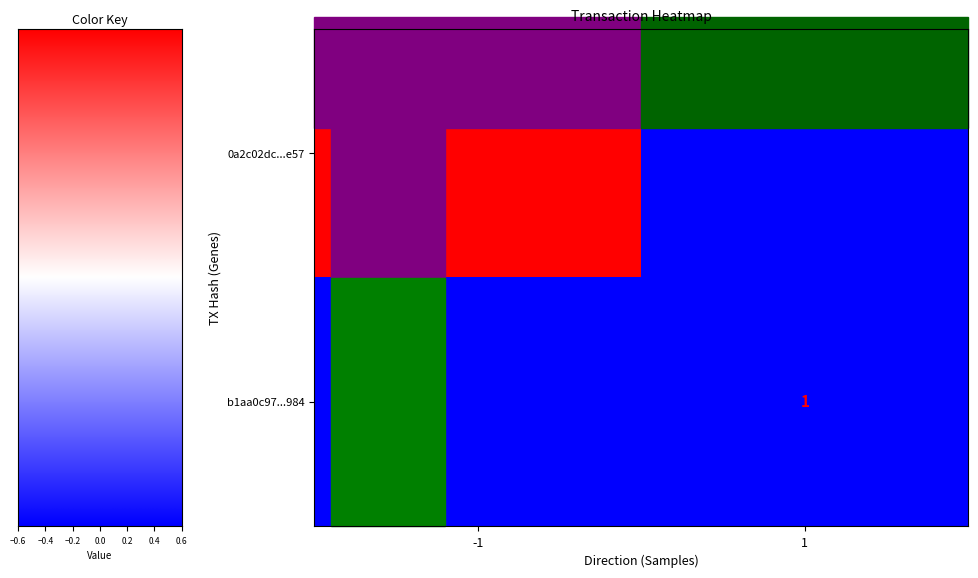

Is it true that b1aa0c97...984 equals 1 at 1?

True